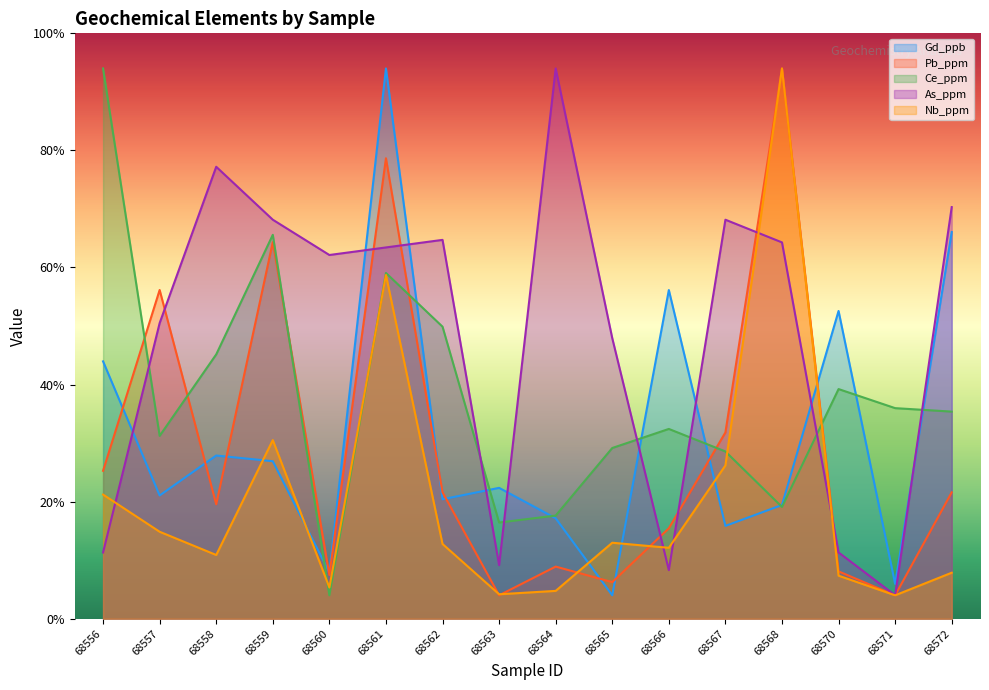

What is the difference between the maximum and minimum values in the Nb_ppm series?

45.0